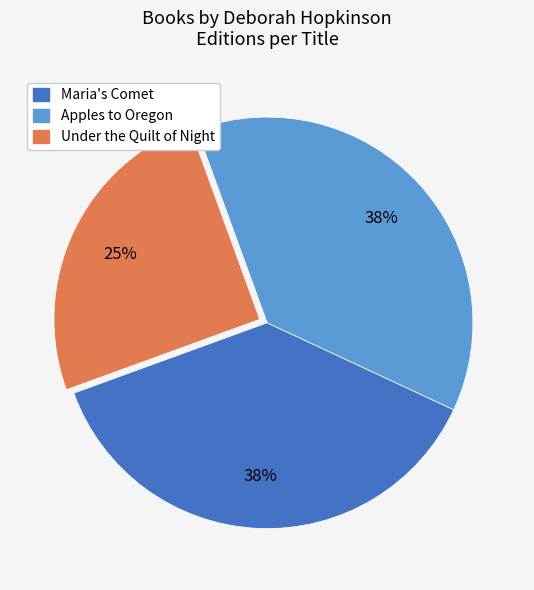

Combined, do Maria's Comet and Apples to Oregon account for over 50%?

Yes